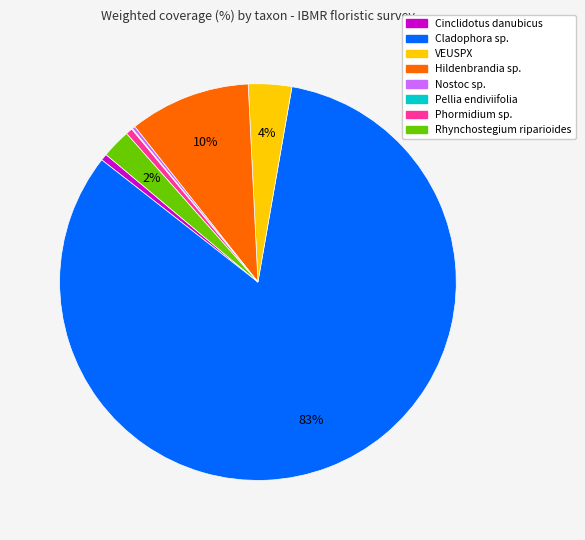

The Cinclidotus danubicus slice represents 1% of the pie. True or false?

True